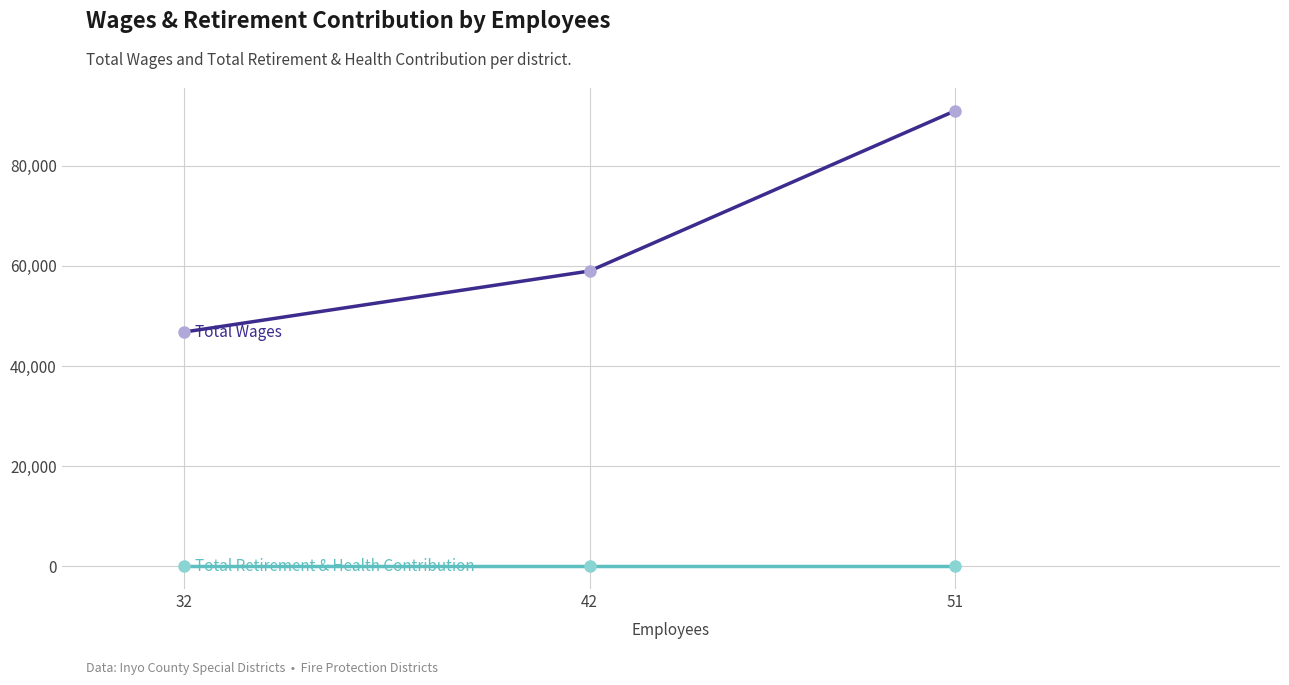

List the series in order of their overall mean, highest first.

Total Wages, Total Retirement & Health Contribution